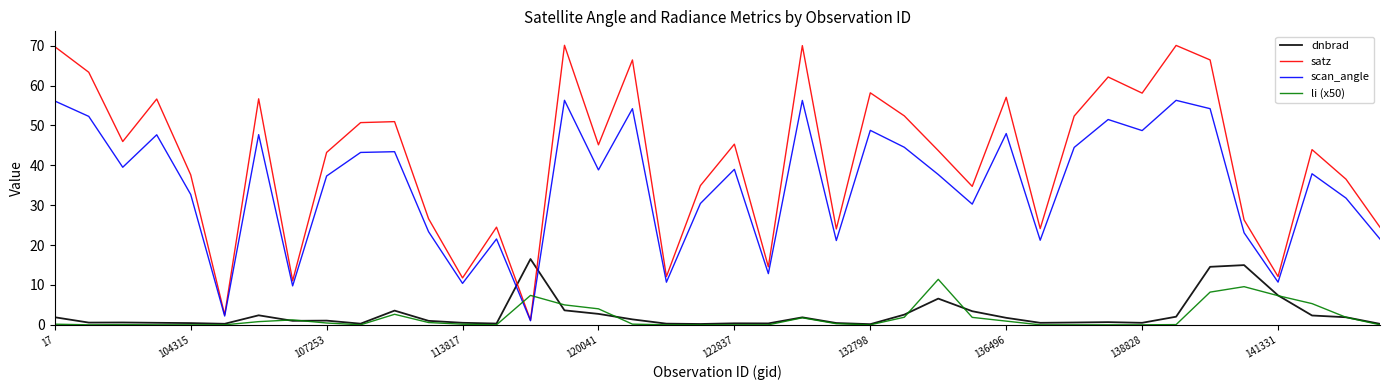

Rank the series by their maximum value, from lowest to highest.

li (x50), dnbrad, scan_angle, satz